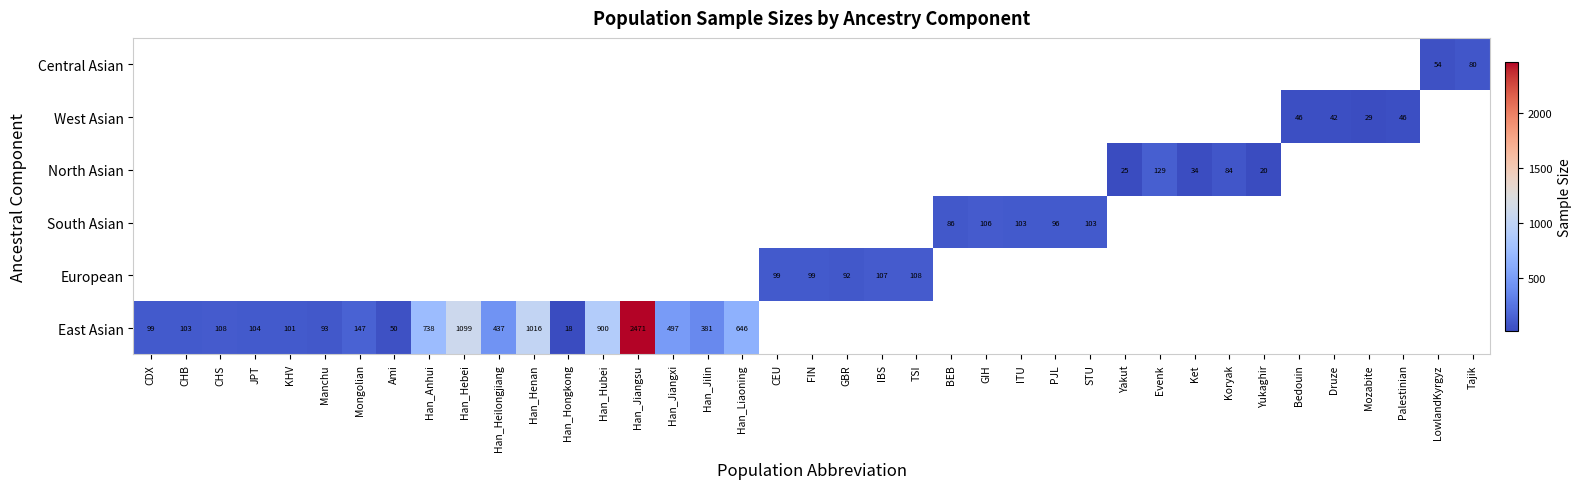

The East Asian series shows 147 at Mongolian. True or false?

True